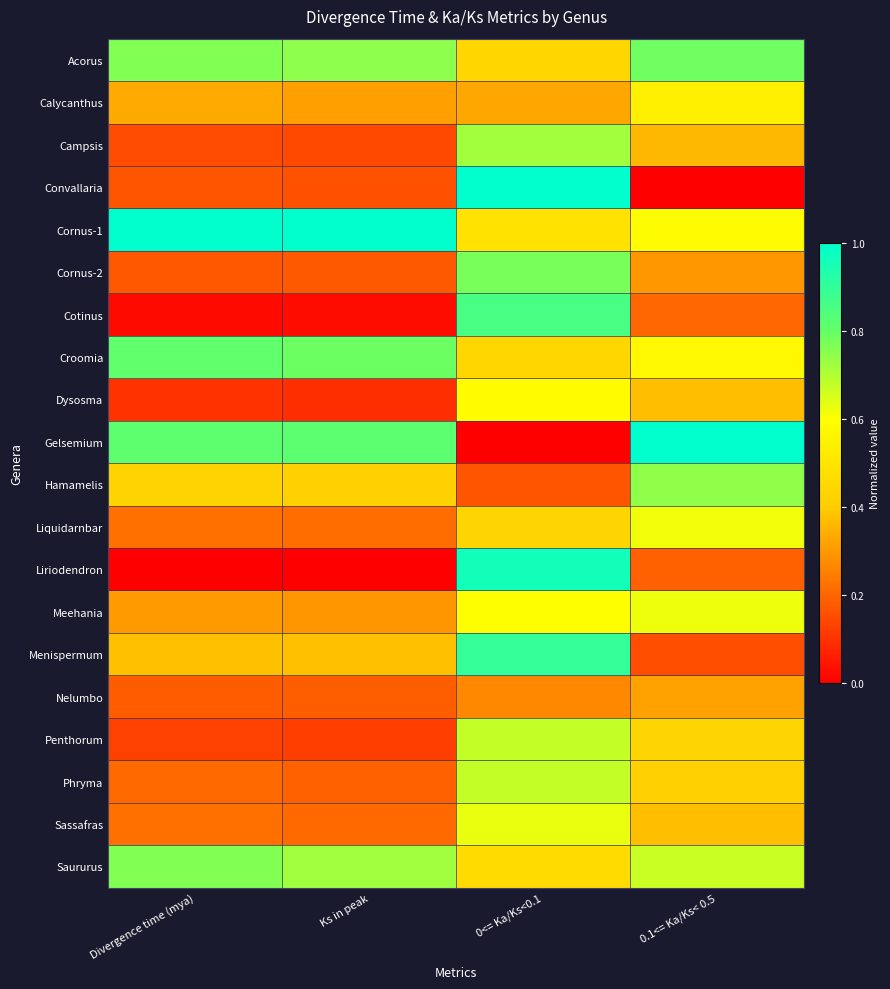

Which series has the largest total across all categories?

Cornus-1